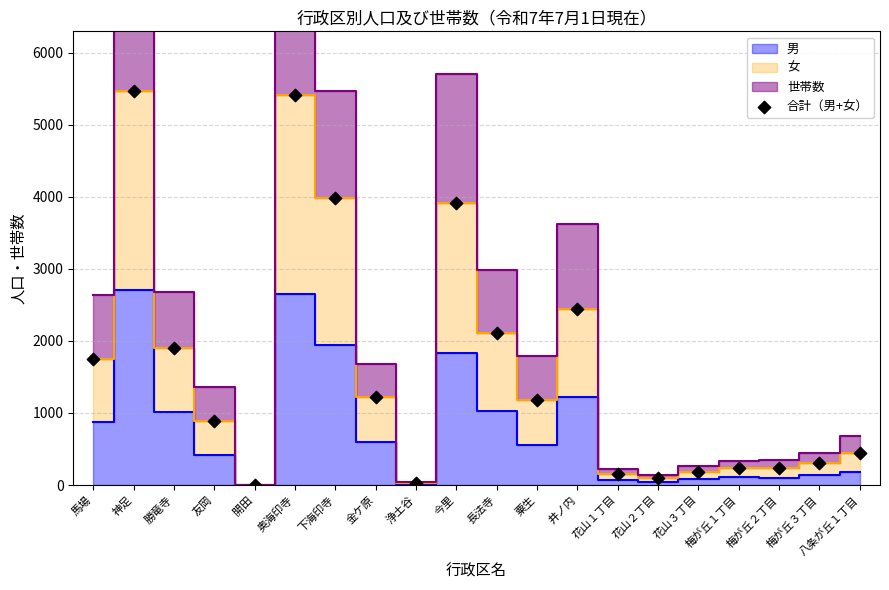

What Y value in the scatter plot is closest to 2736?

2440